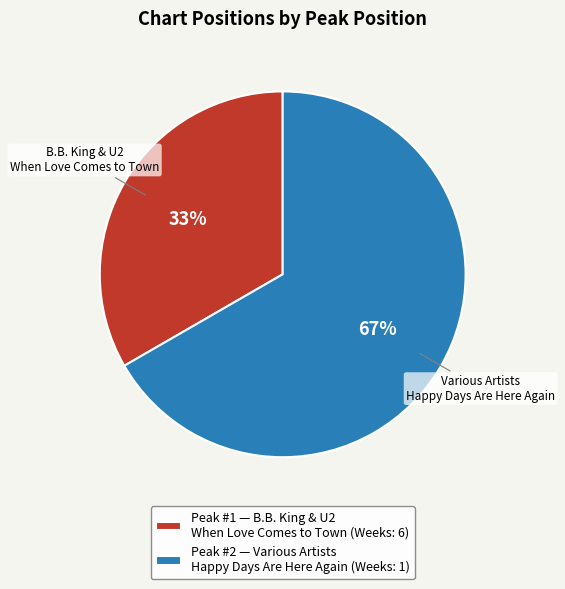

Which has a higher value, Peak #2 — Various Artists Happy Days Are Here Again (Weeks: 1) or Peak #1 — B.B. King & U2 When Love Comes to Town (Weeks: 6)?

Peak #2 — Various Artists Happy Days Are Here Again (Weeks: 1)